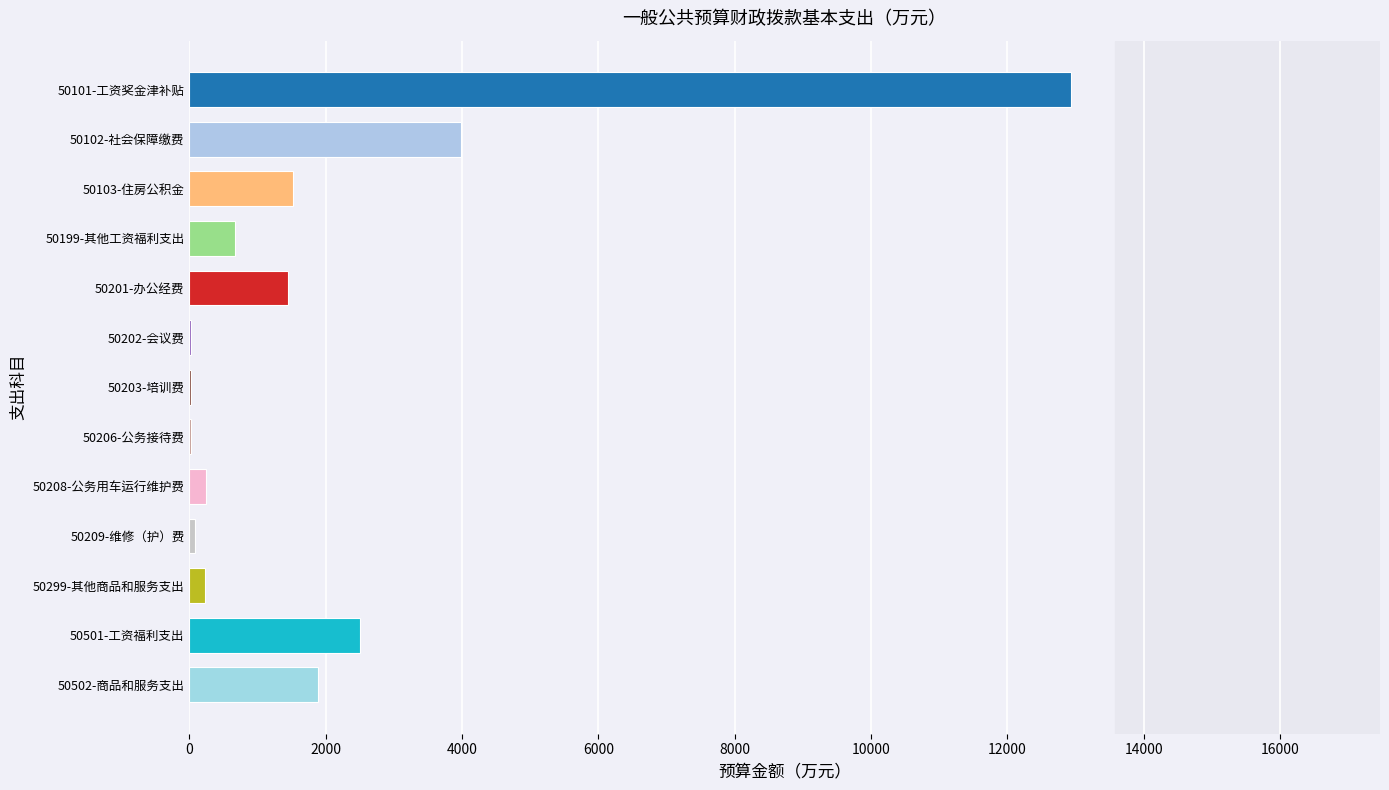

The value at 50501-工资福利支出 is 2505.6. True or false?

True